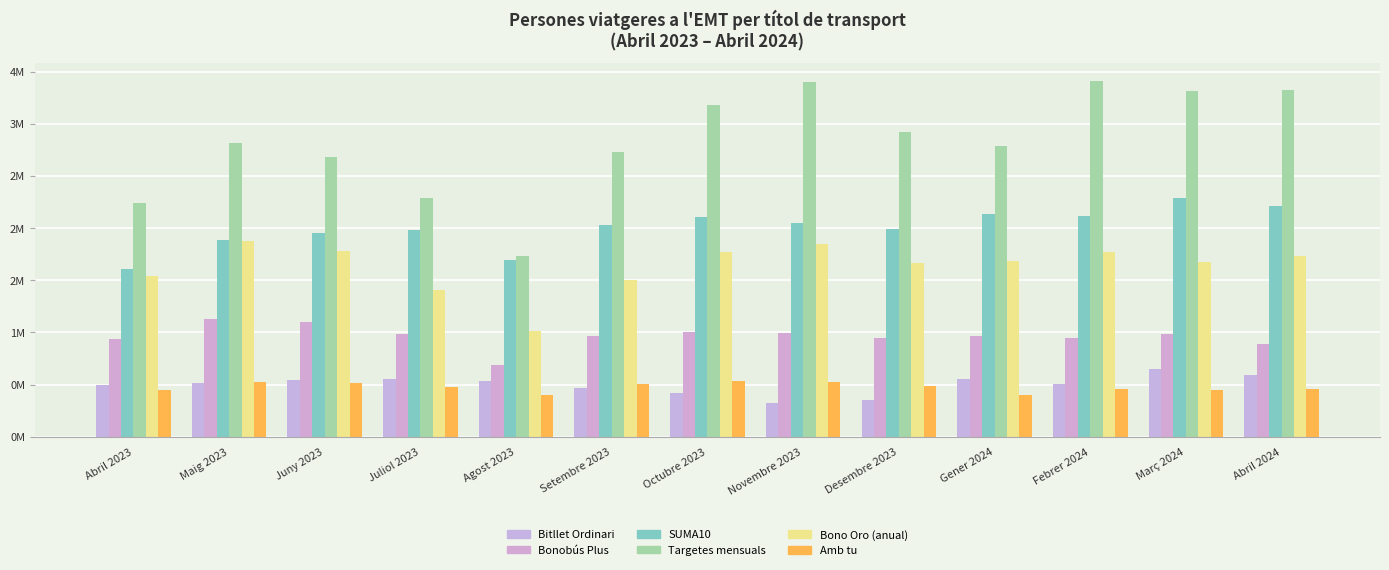

The value of Bono Oro (anual) at Agost 2023 is 1015507. True or false?

True